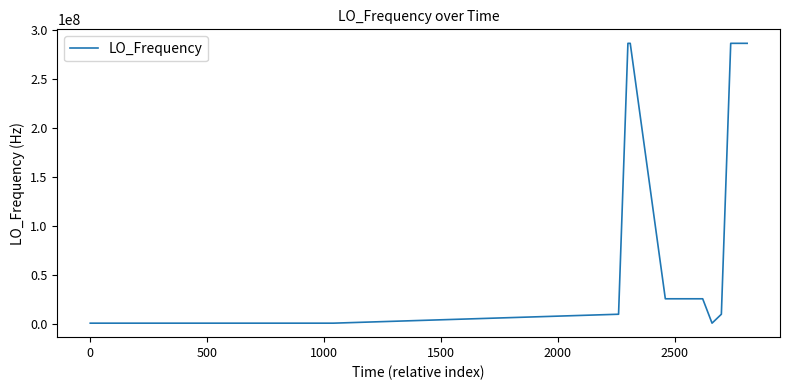

What is the maximum value shown in the chart?

286047034.6